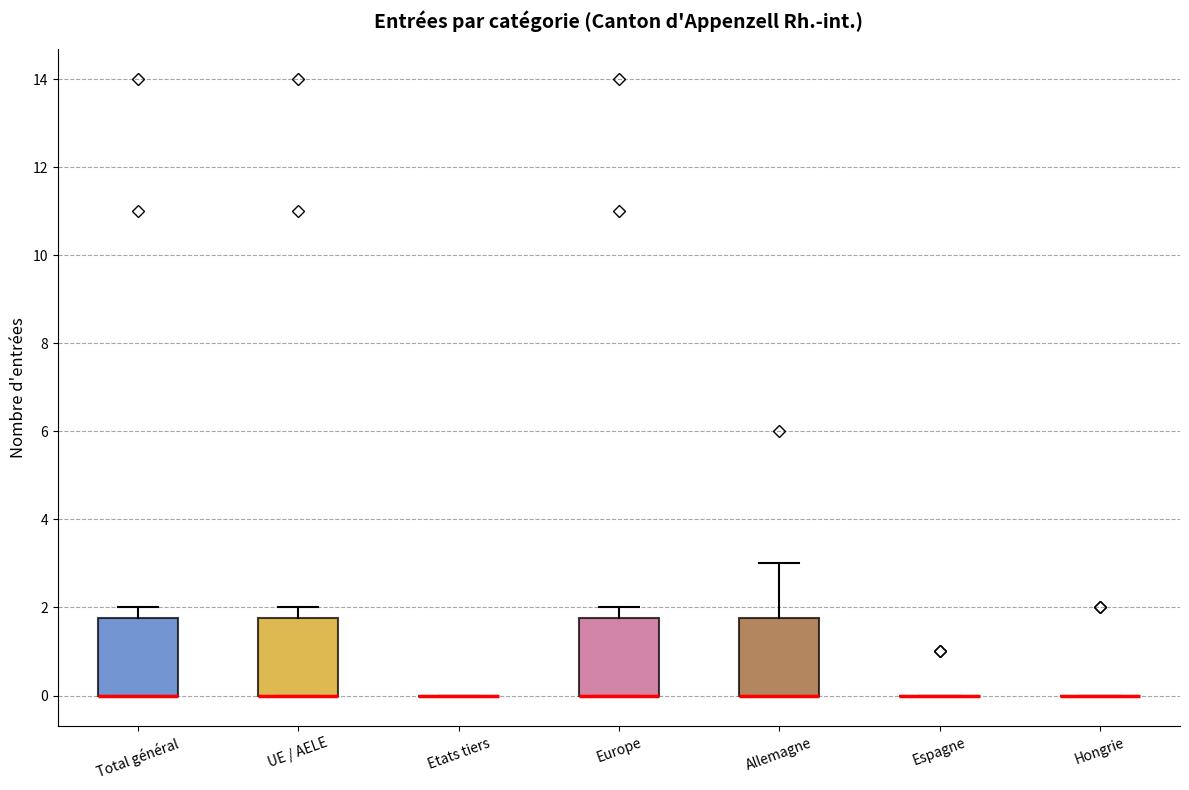

Where is the lower edge of the box for Europe on the y-axis? The values are not printed on the chart, so give them approximately, as read against the axis.

0.0